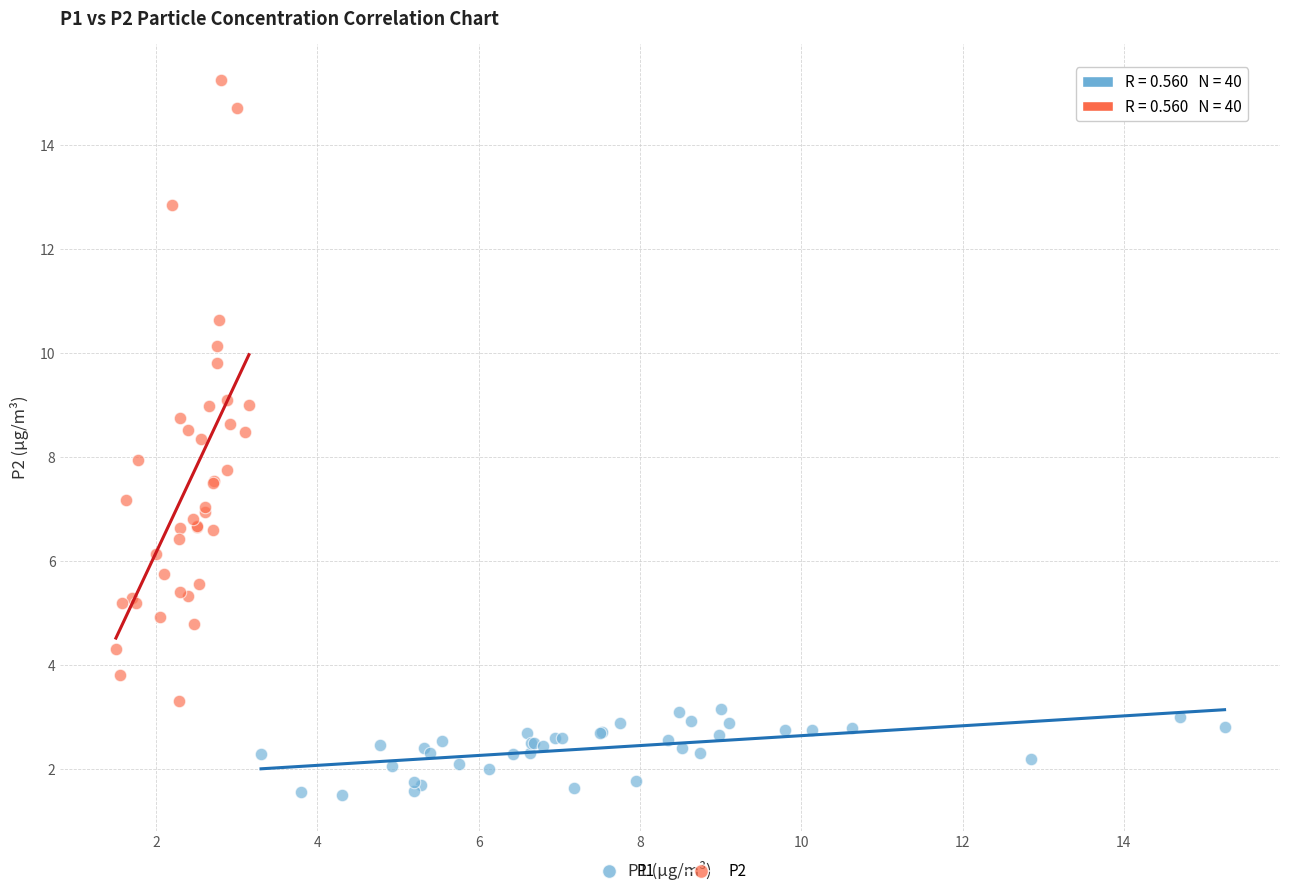

Which series reaches the minimum Y coordinate?

P1